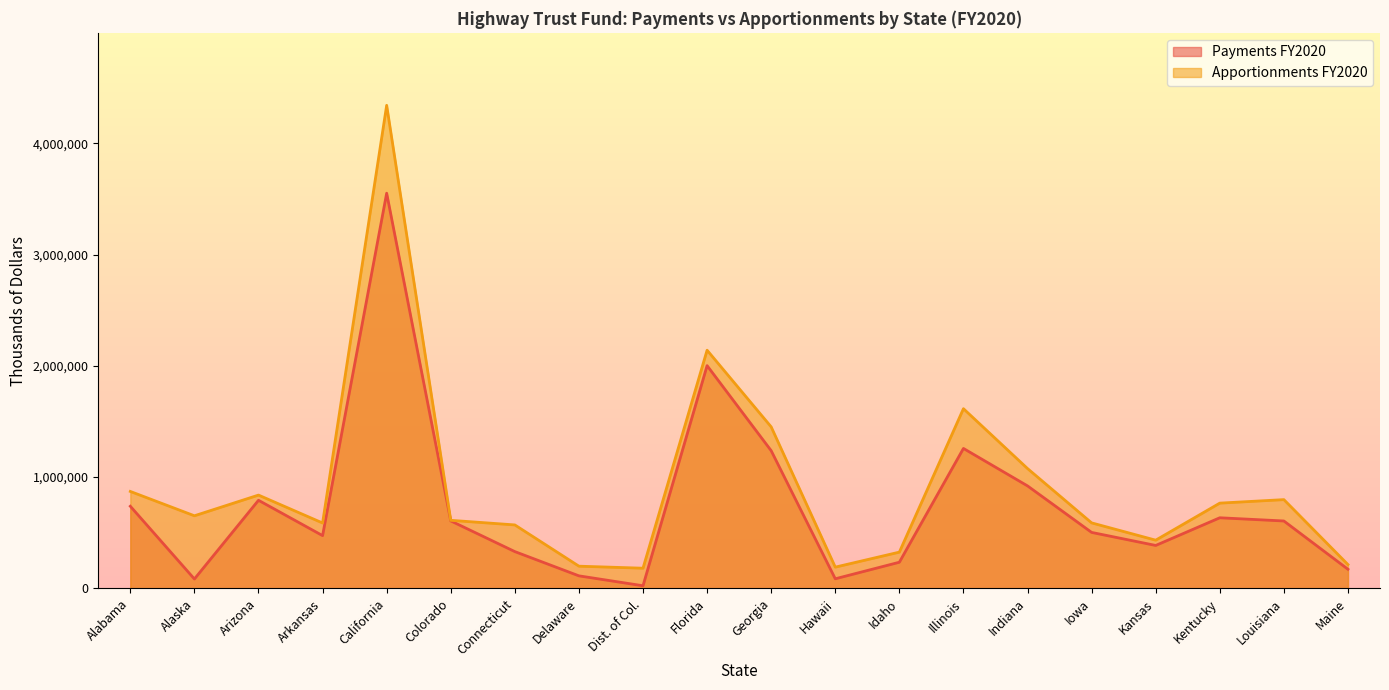

What is the value of the Payments FY2020 point at the 1st from the left?

738356.0